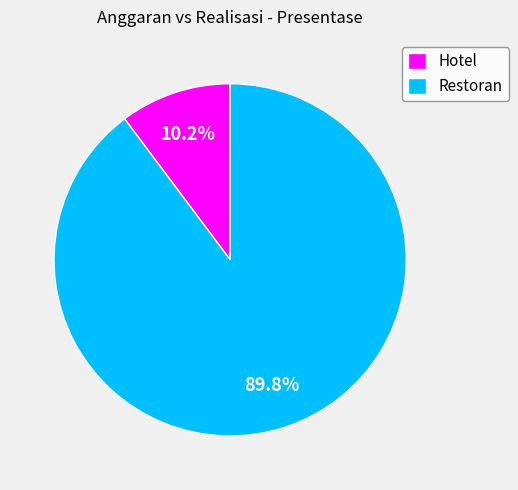

To the nearest percent, what is the difference between the largest and smallest slice percentages?

80%